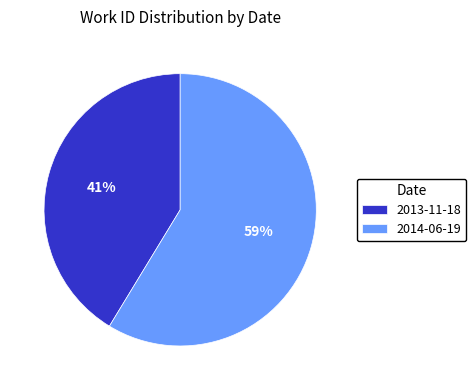

To the nearest percent, what is the combined percentage of 2013-11-18 and 2014-06-19?

100%